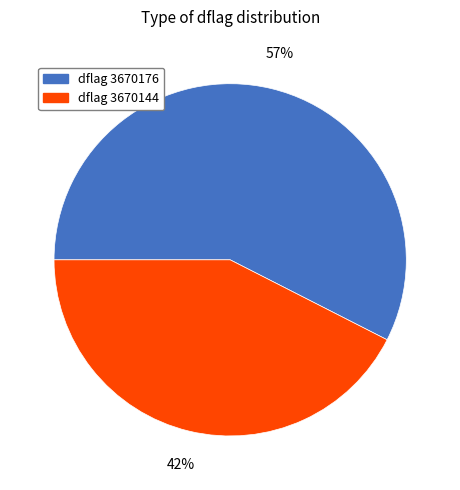

To the nearest percent, what percentage of the pie is dflag 3670144?

43%